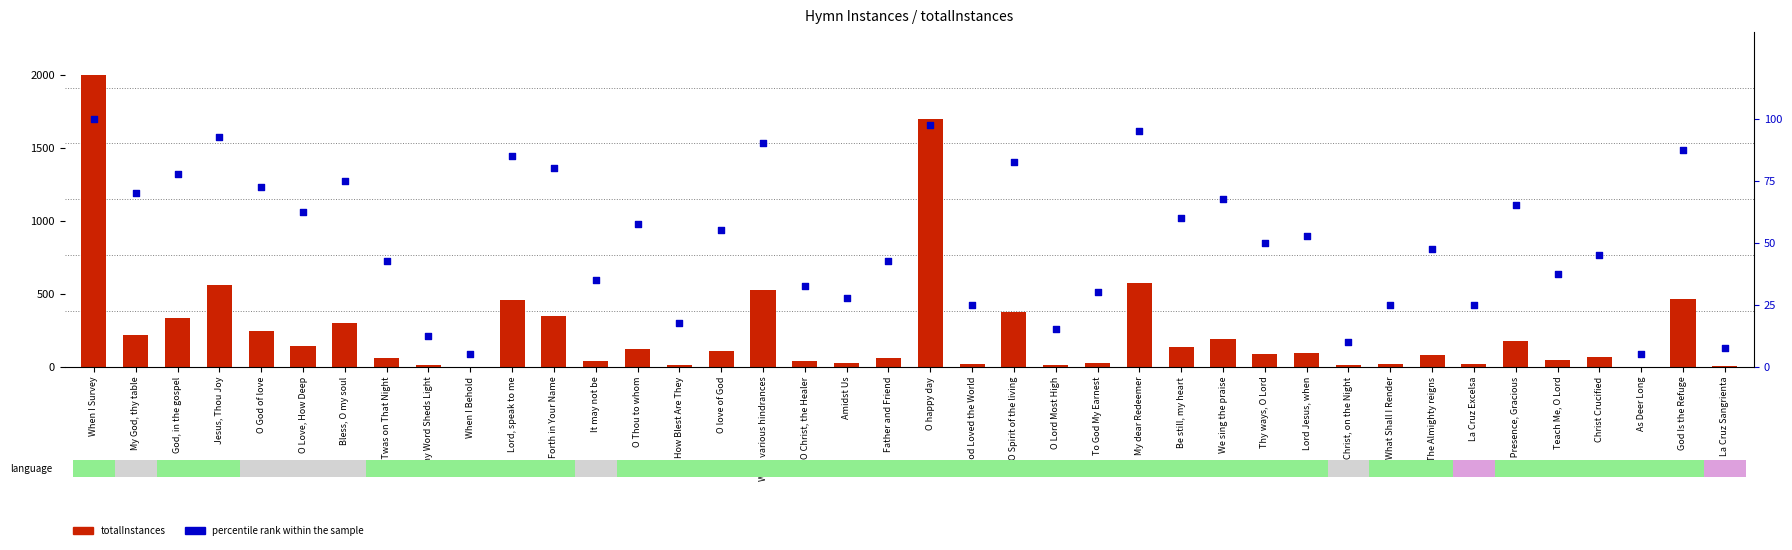

Which series reaches the minimum Y coordinate?

totalInstances